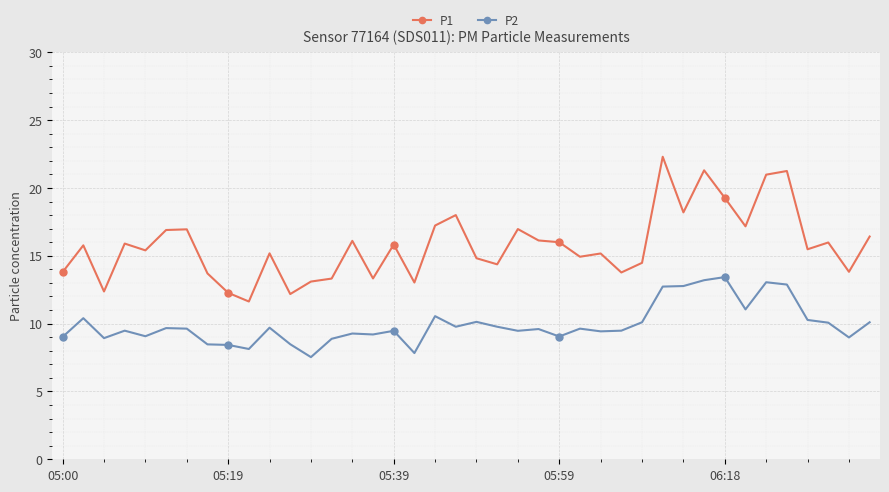

What is the average value of the P1 series?

15.8